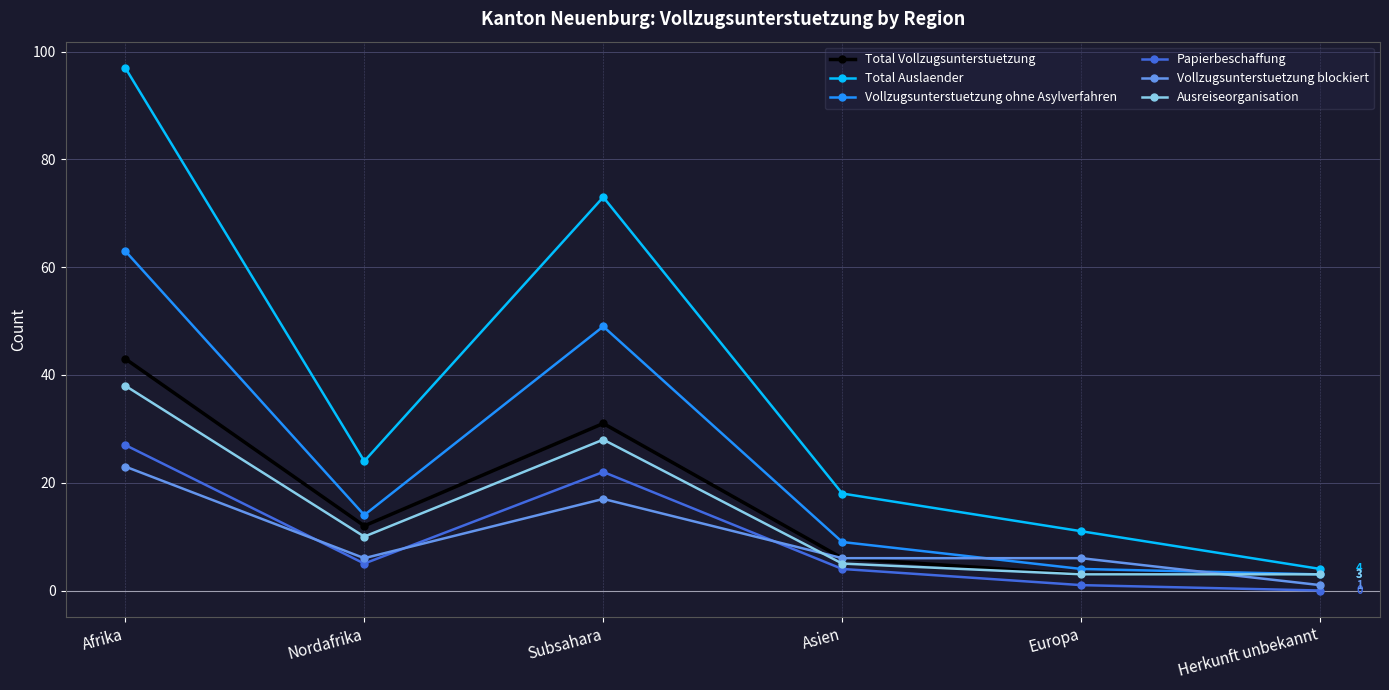

How many lines are shown in the chart?

6